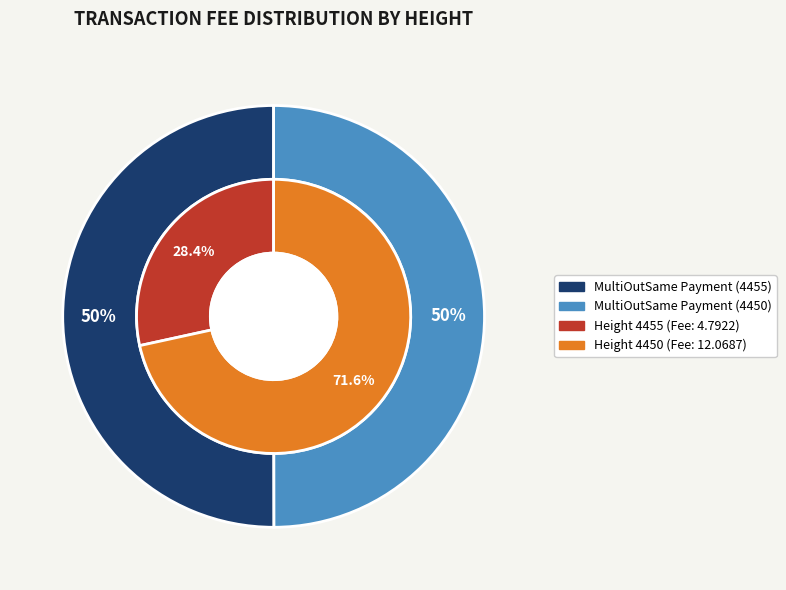

Combined, do MultiOutSame Payment (4455) and MultiOutSame Payment (4450) account for over 50%?

Yes